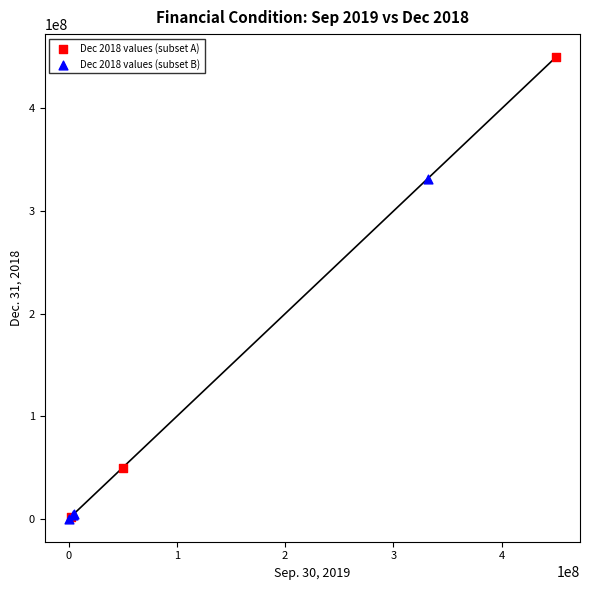

What are all the series names shown in the legend?

Dec 2018 values (subset A), Dec 2018 values (subset B)